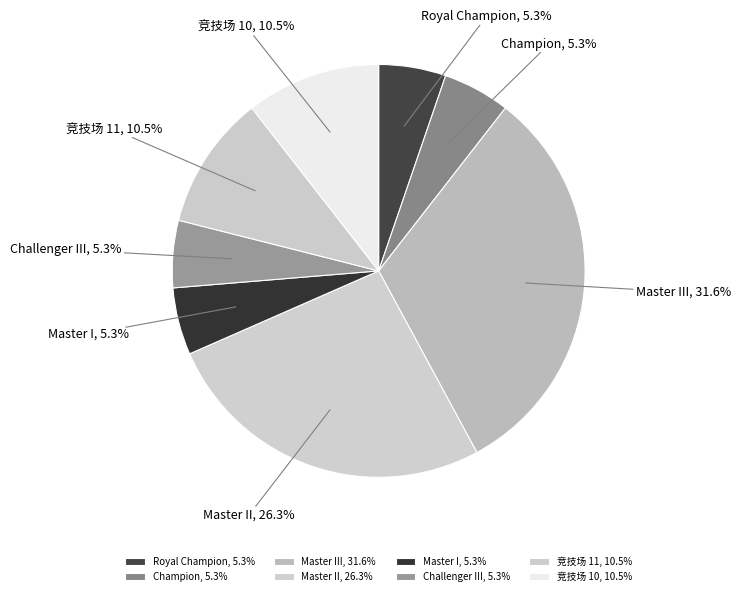

To the nearest percent, what is the combined percentage of Royal Champion and Master III?

37%